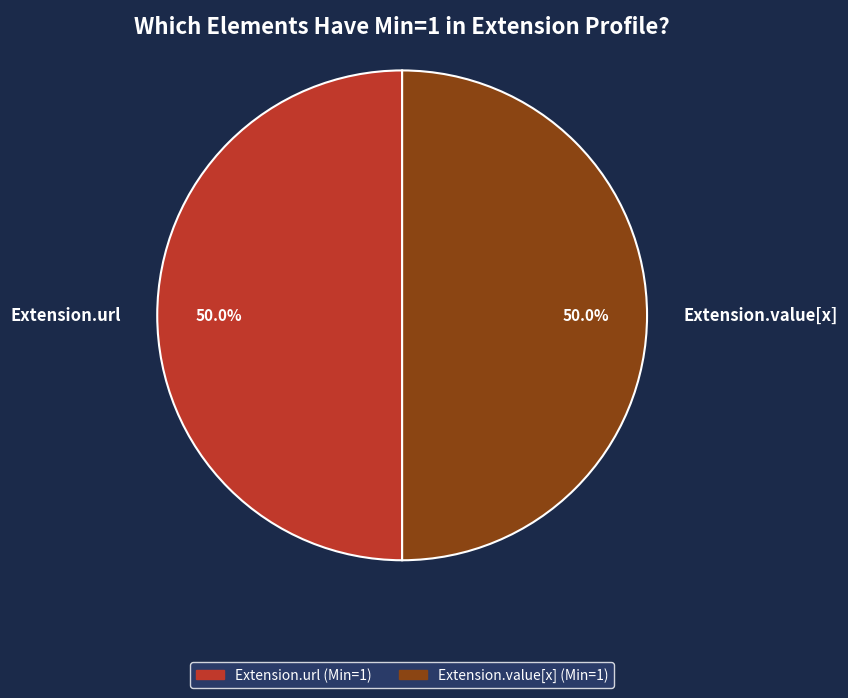

Approximately how many times larger is the value at Extension.url compared to Extension.value[x]?

1.0